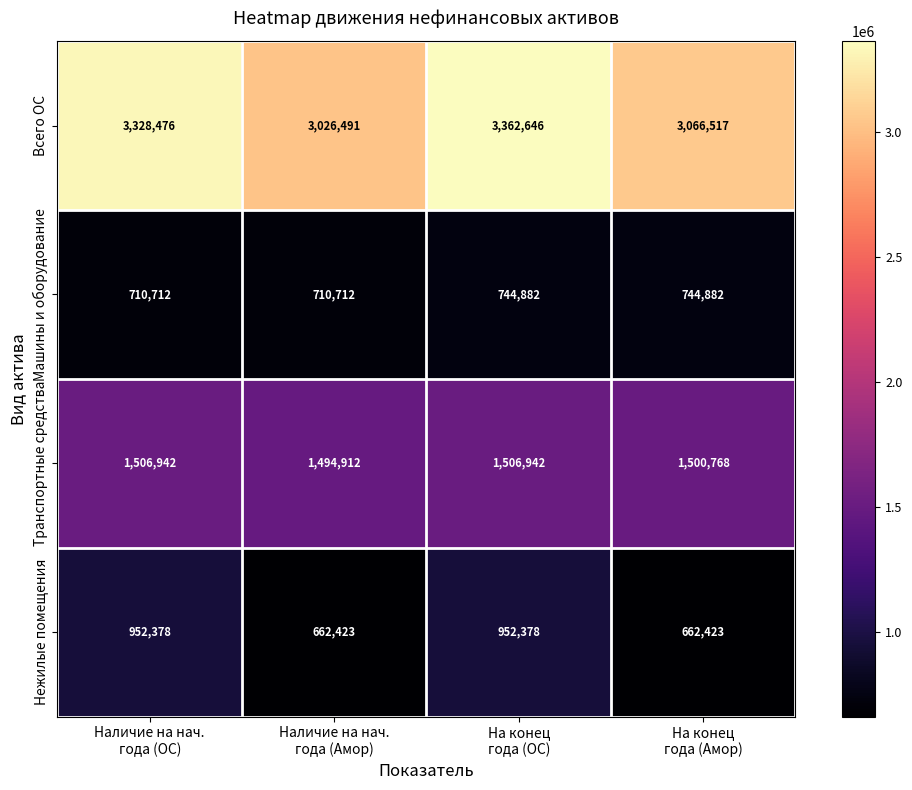

What is the difference between the maximum and minimum values in the Транспортные средства series?

12030